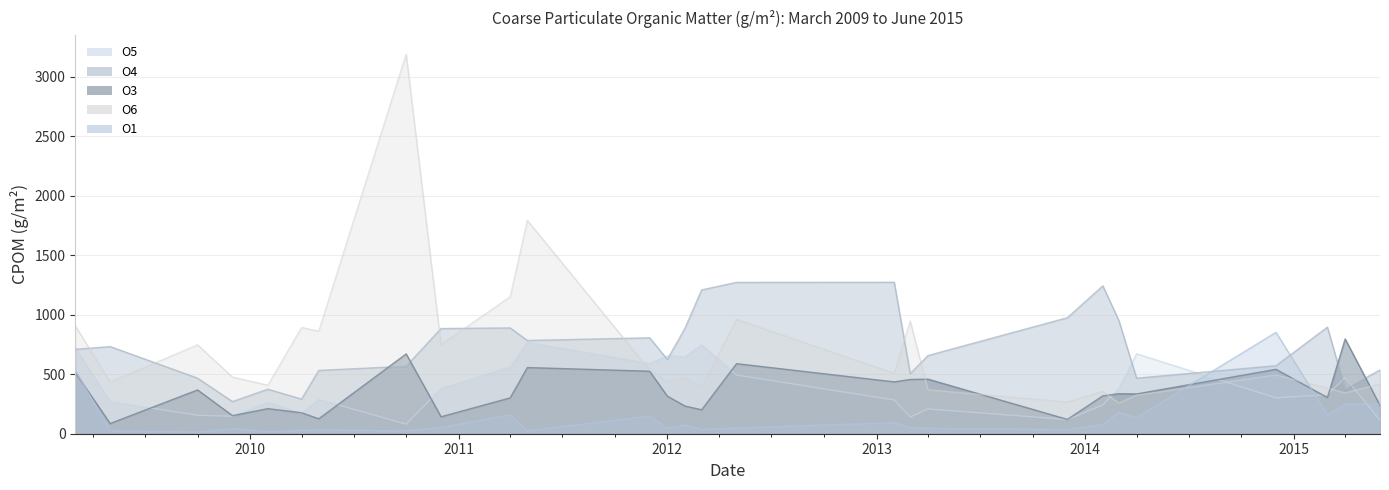

Is it true that O6 equals 258.0 at 2014-03-01?

True